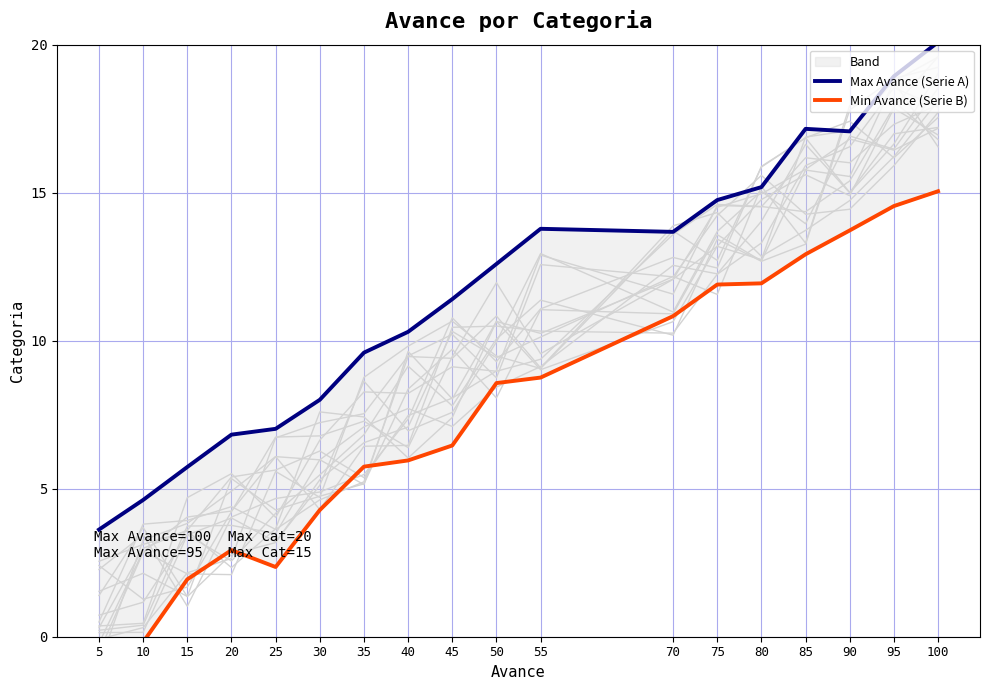

What are all the series names shown in the legend?

Max Avance (Serie A), Min Avance (Serie B)